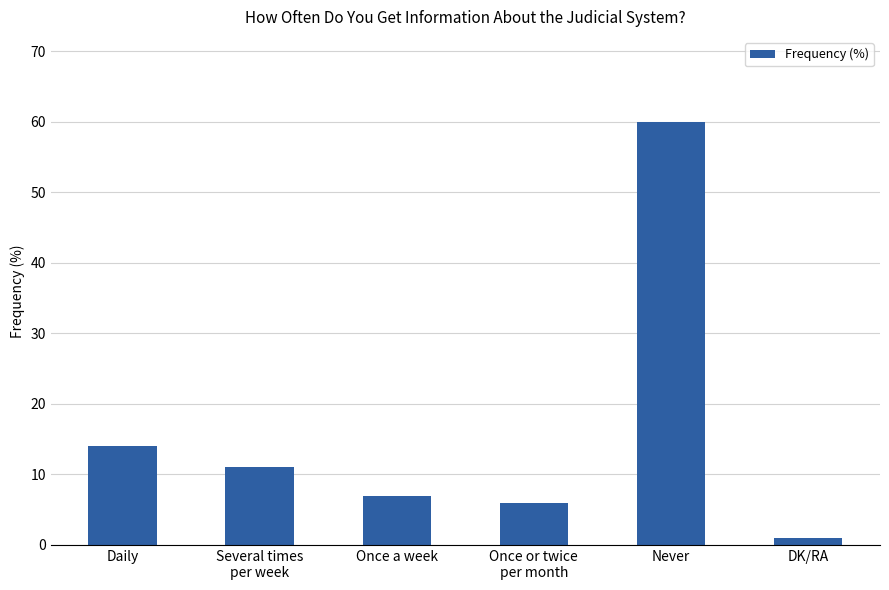

Approximately how many times larger is the value at Several times
per week compared to Daily?

0.8